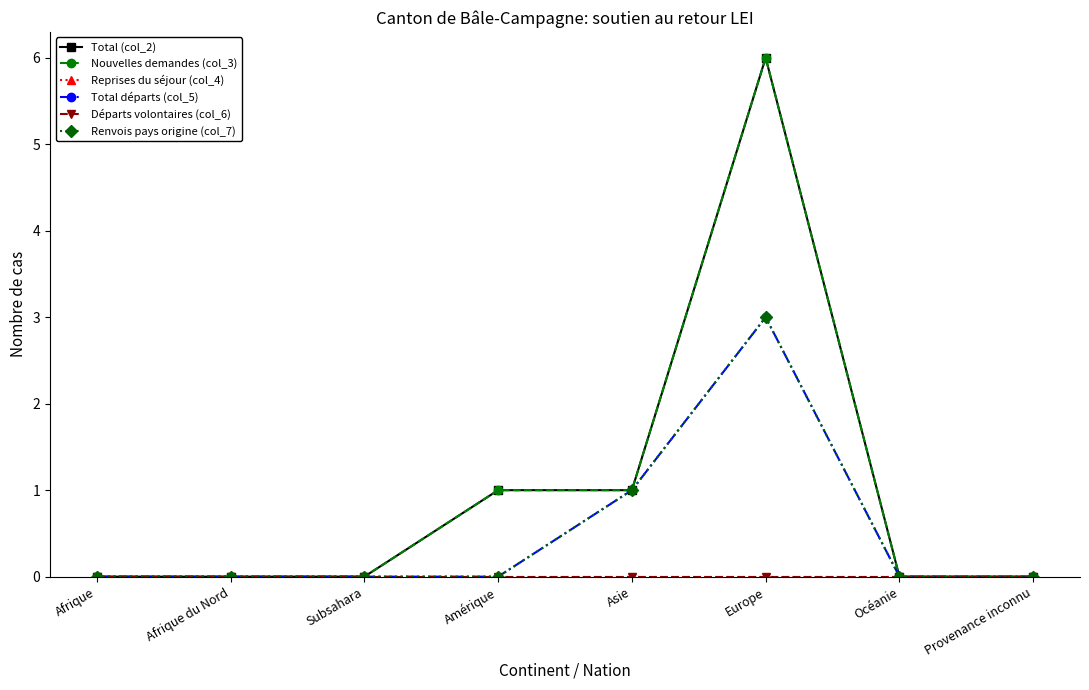

Which has a higher value, Europe or Asie?

Europe